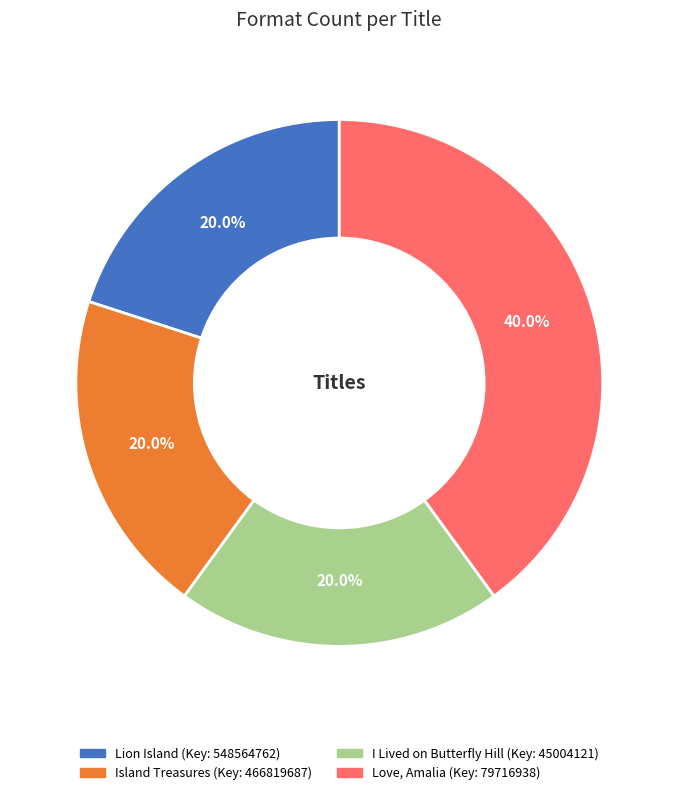

The Lion Island slice represents 20% of the pie. True or false?

True